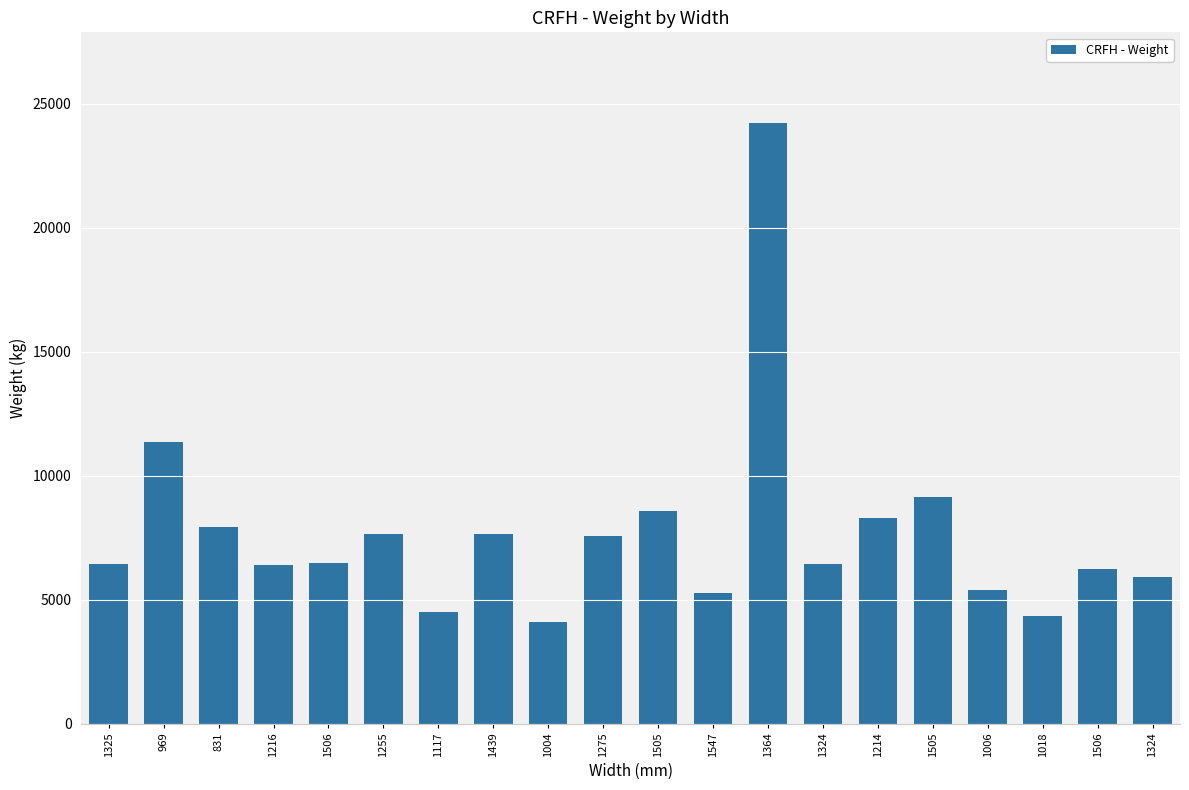

Is it true that the value at 1216 is 6400?

True